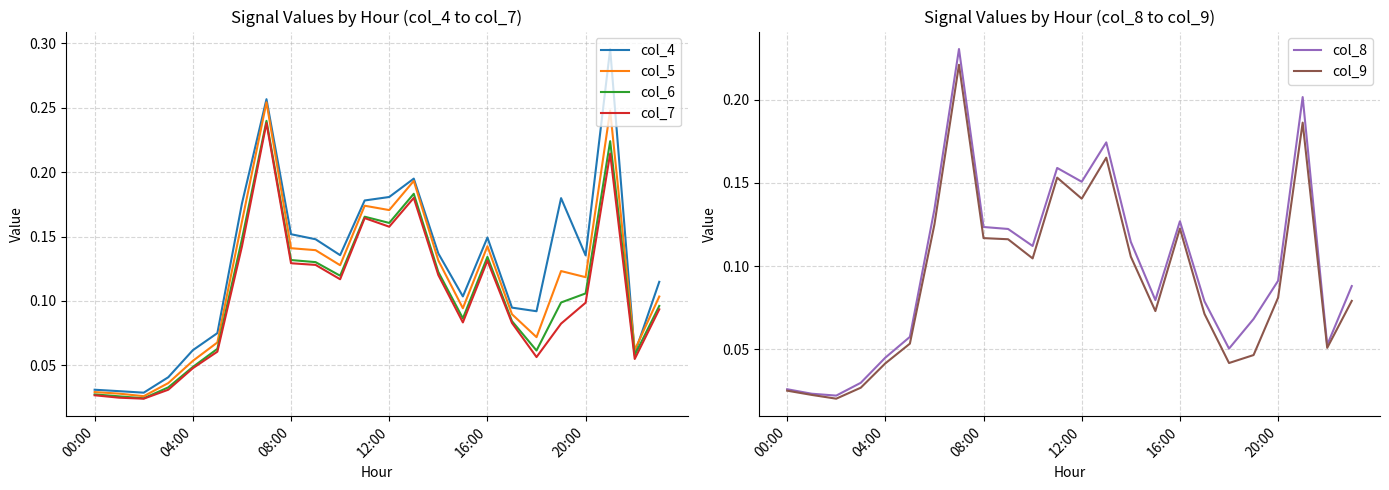

What are all the series names shown in the legend?

col_4, col_5, col_6, col_7, col_8, col_9